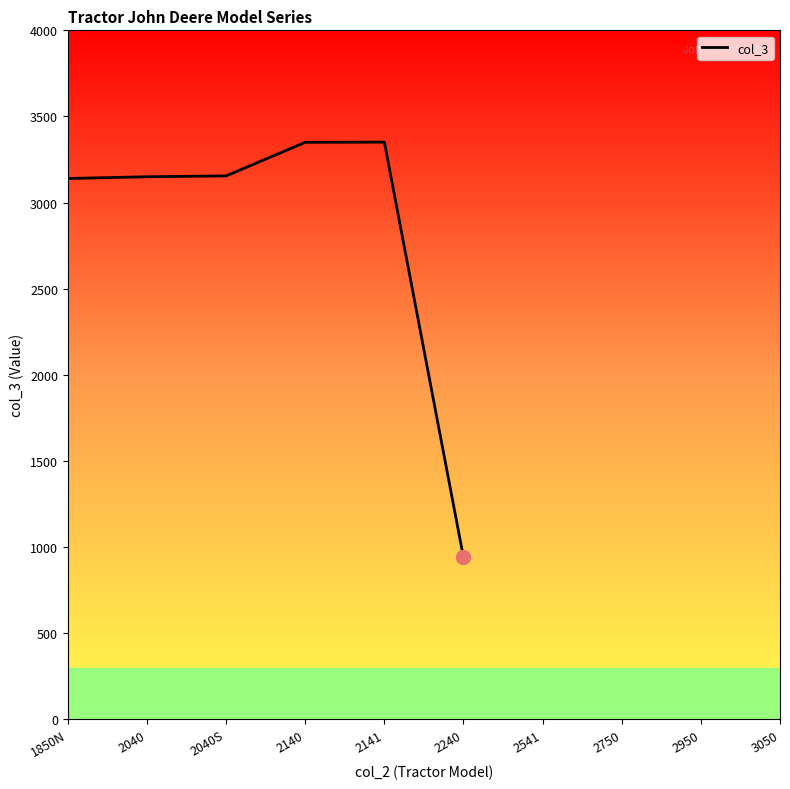

What is the sum of all values?

17086